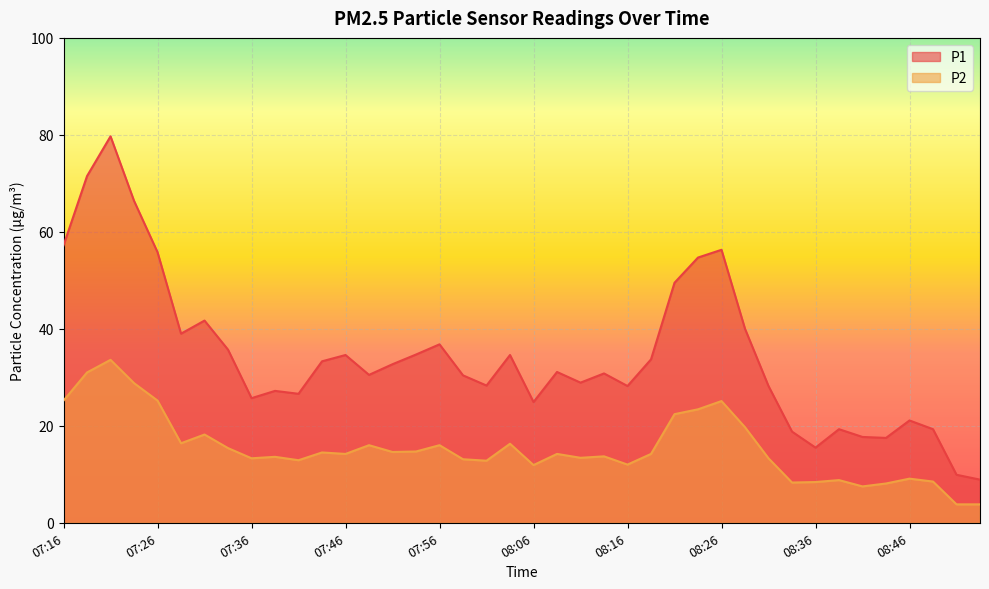

How many lines are shown in the chart?

2